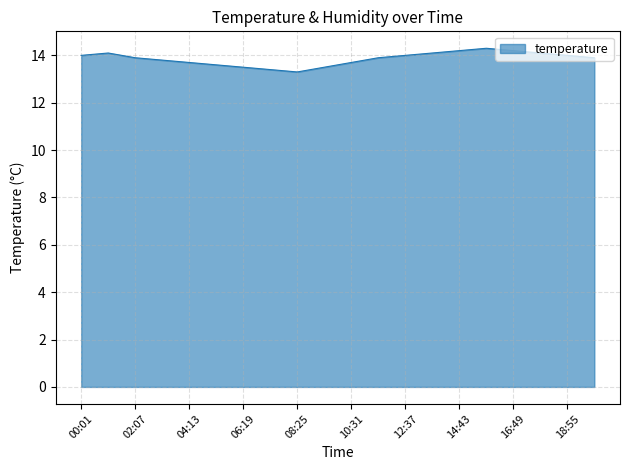

How many lines are shown in the chart?

1